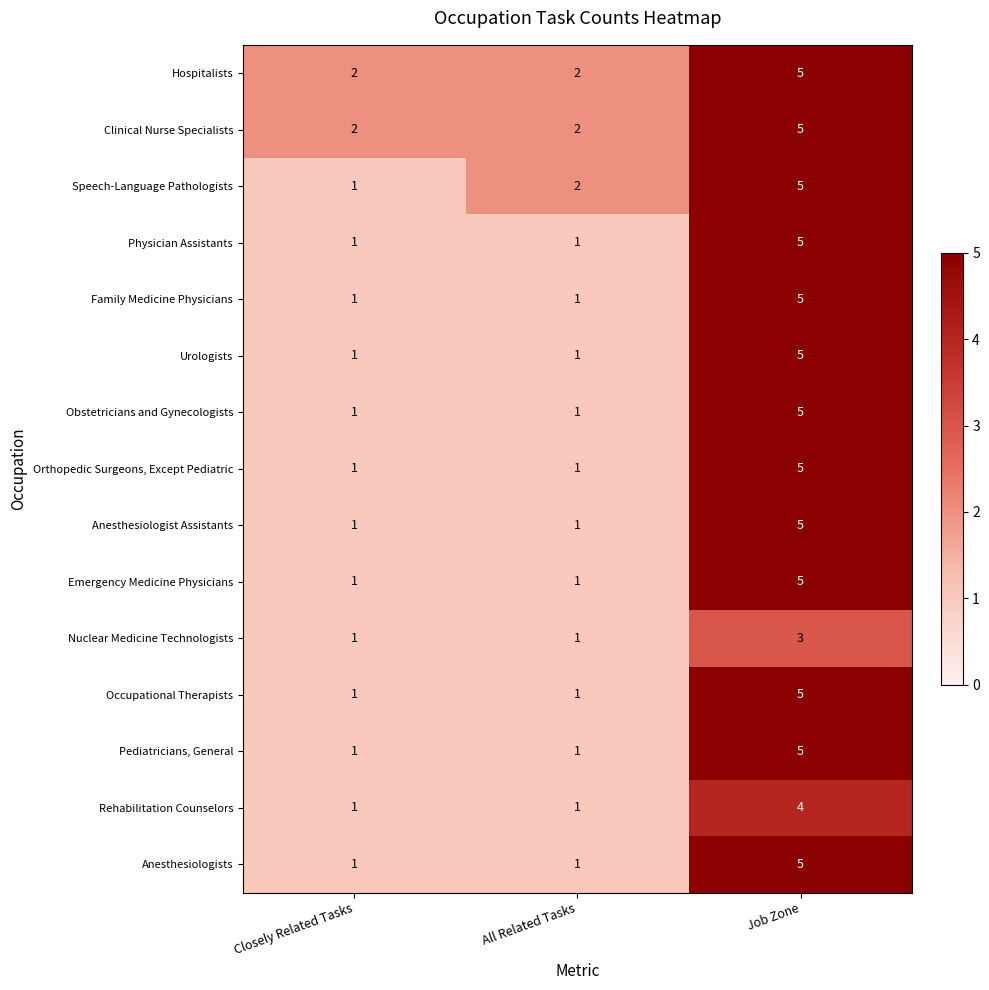

What is the sum of all Urologists values?

7